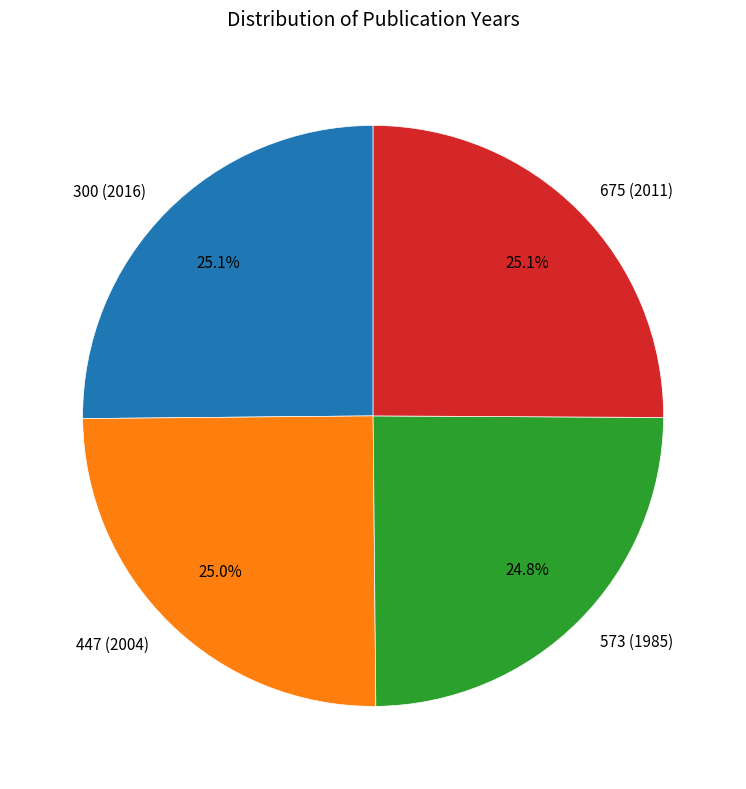

To the nearest percent, what is the combined percentage of 447 (2004) and 573 (1985)?

50%